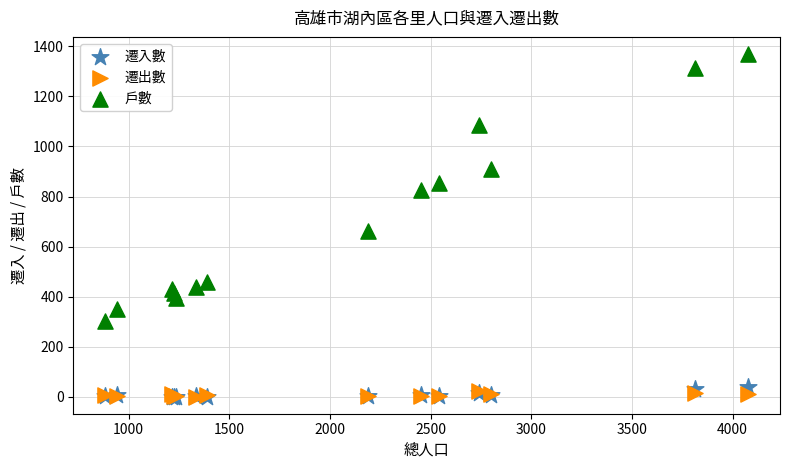

Across all series, what Y value is closest to 685?

664